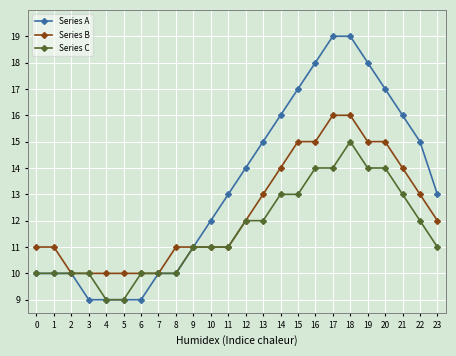

How many distinct data groups are displayed?

3